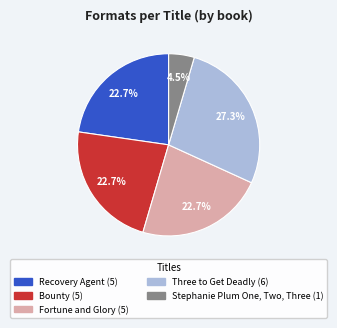

How many segments does this pie chart have?

5